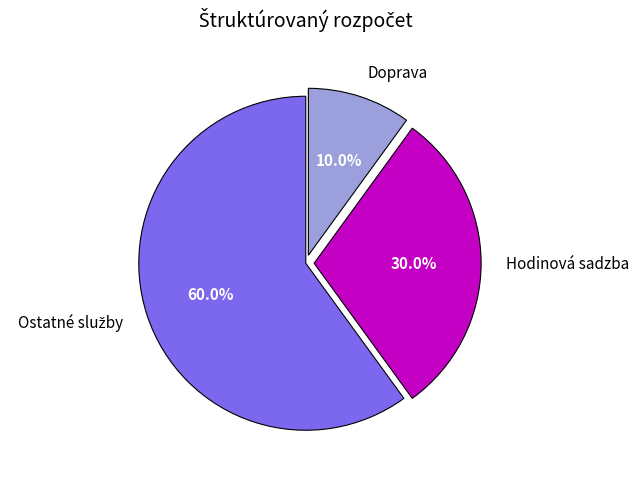

Which slice is the smallest?

Doprava